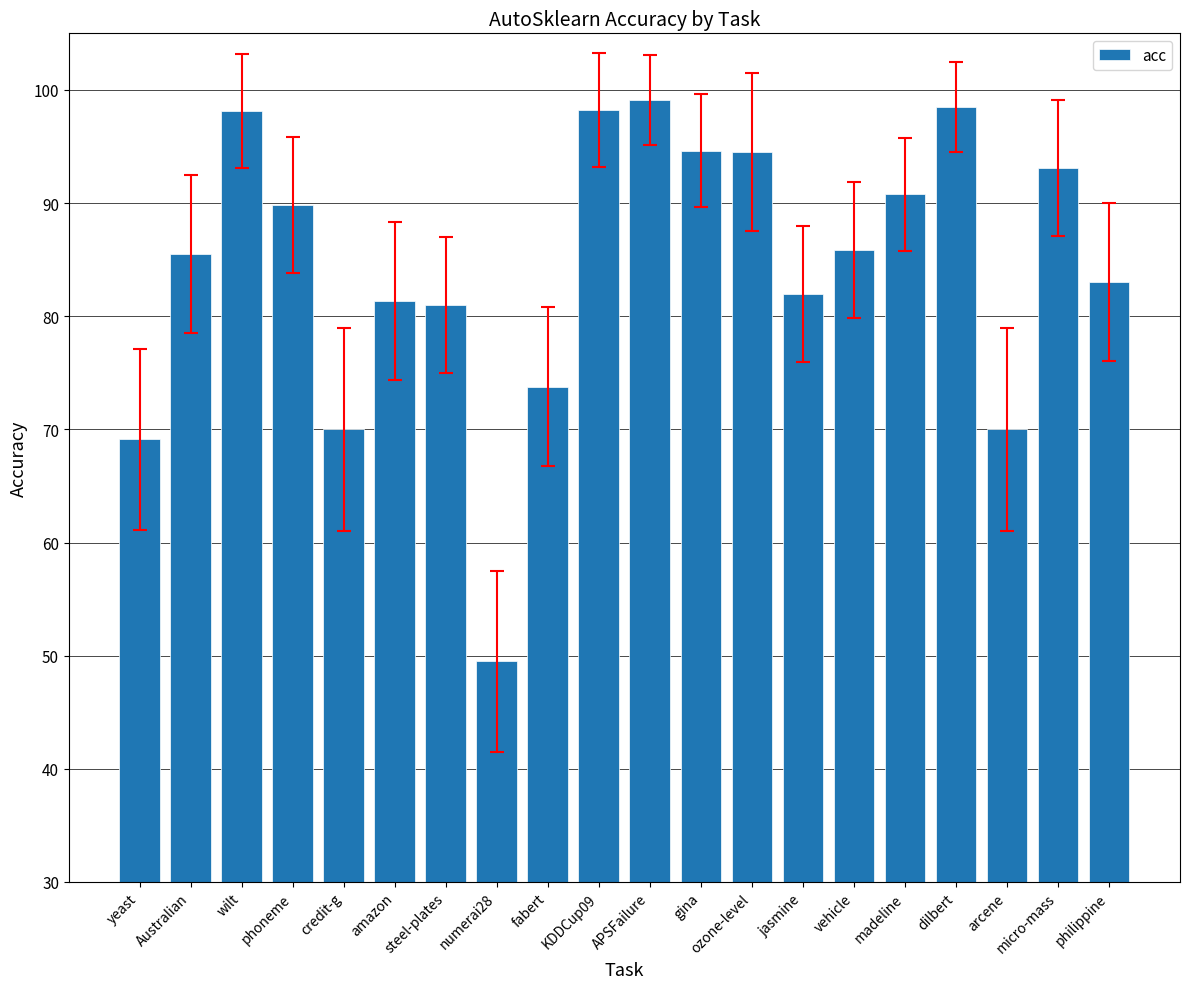

Rank the categories by value from lowest to highest.

numerai28, yeast, credit-g, arcene, fabert, steel-plates, amazon, jasmine, philippine, Australian, vehicle, phoneme, madeline, micro-mass, ozone-level, gina, wilt, KDDCup09, dilbert, APSFailure